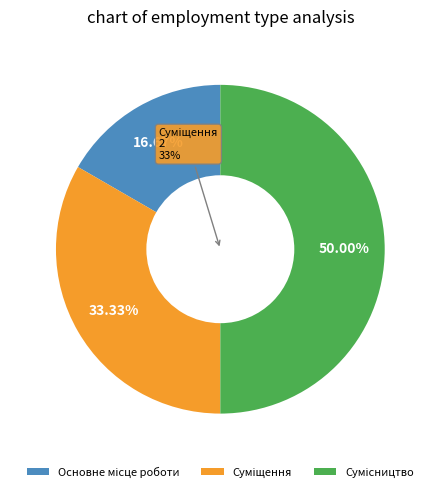

How many segments does this pie chart have?

3